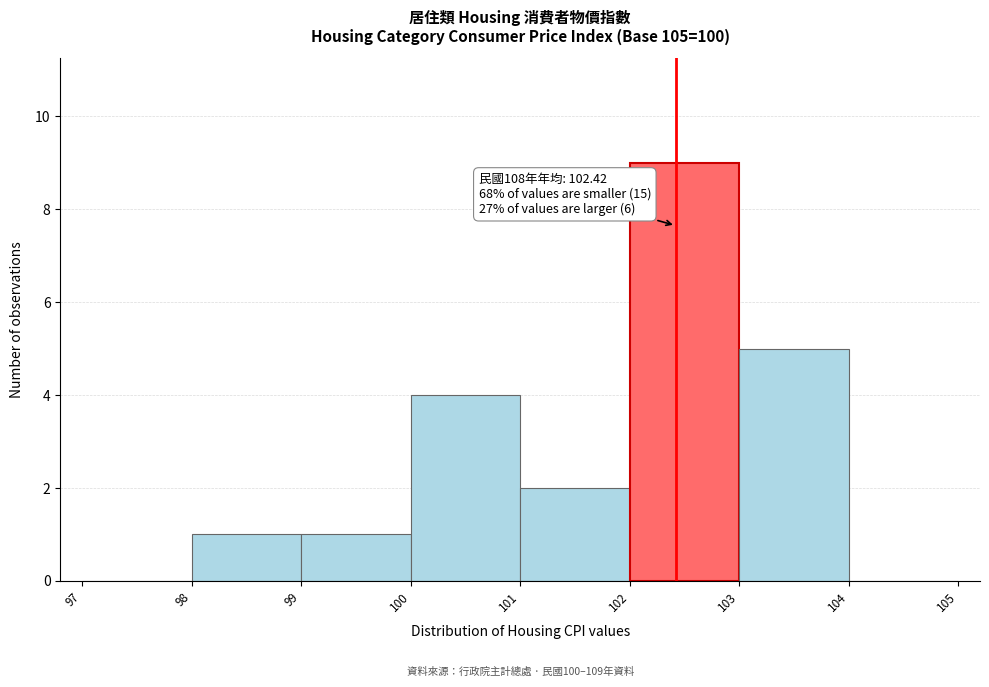

Over which range of the x-axis is the bar tallest?

102 to 103